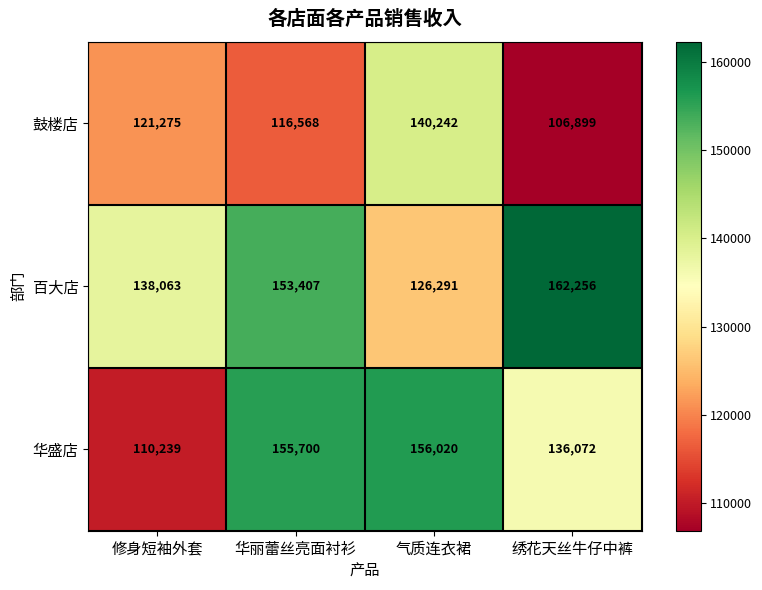

What is the highest value of the 华盛店 series?

156020